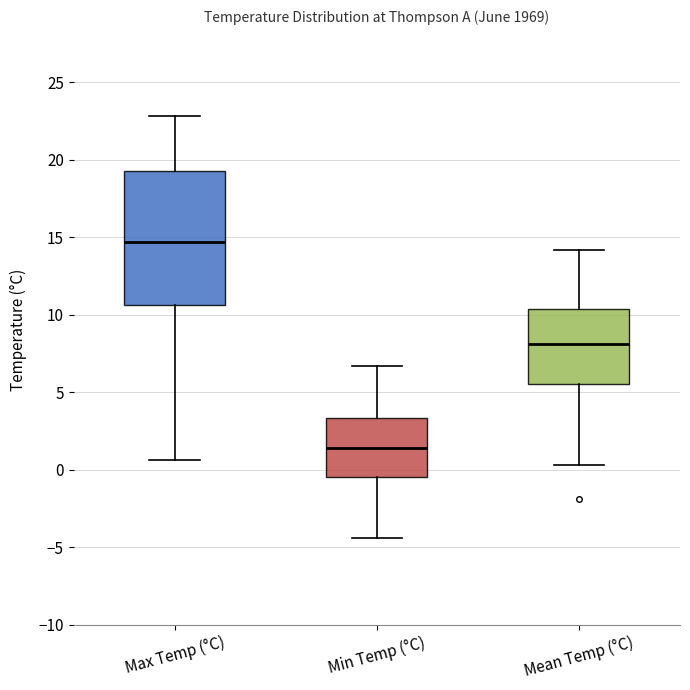

Which box has the lowest median line?

Min Temp (°C)